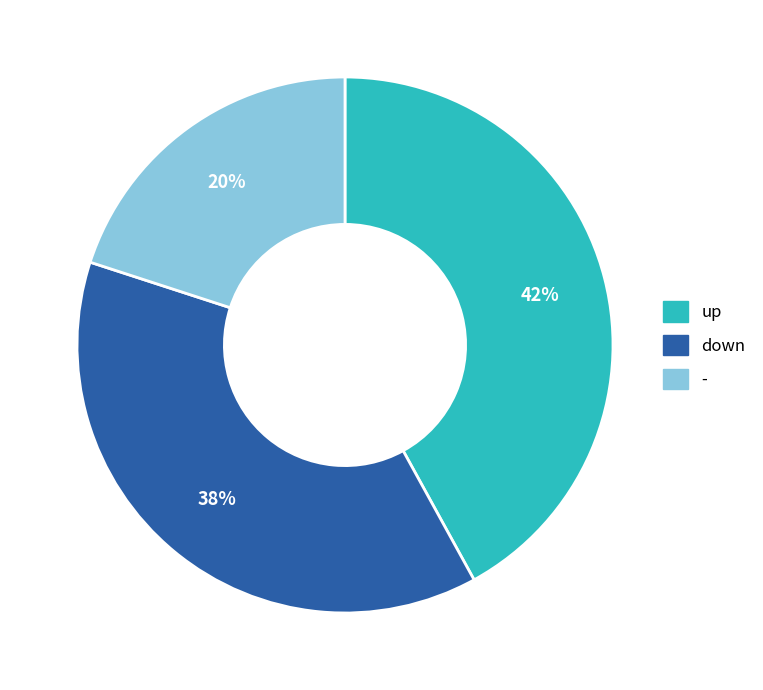

What is the smallest slice in the pie chart?

-